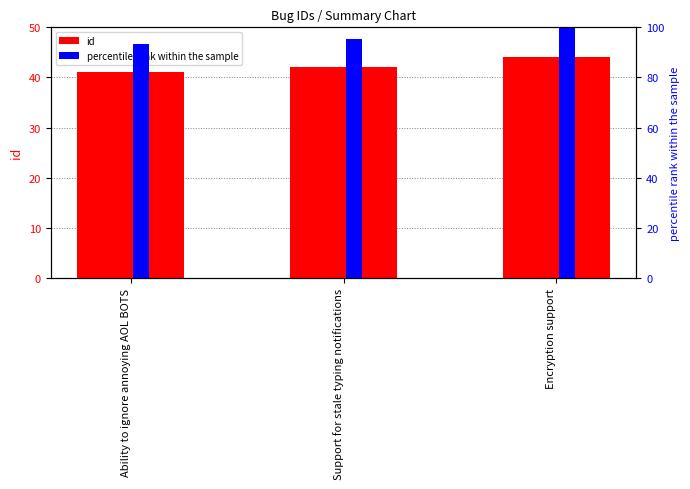

What position from the left is Ability to ignore annoying AOL BOTS?

1